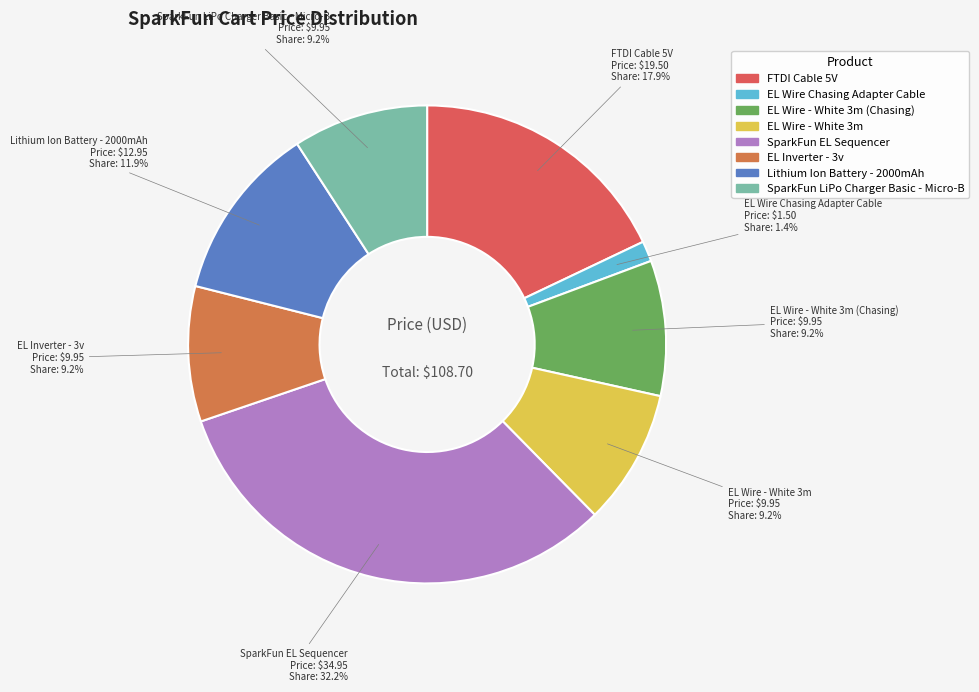

Which slice is the smallest?

EL Wire Chasing Adapter Cable